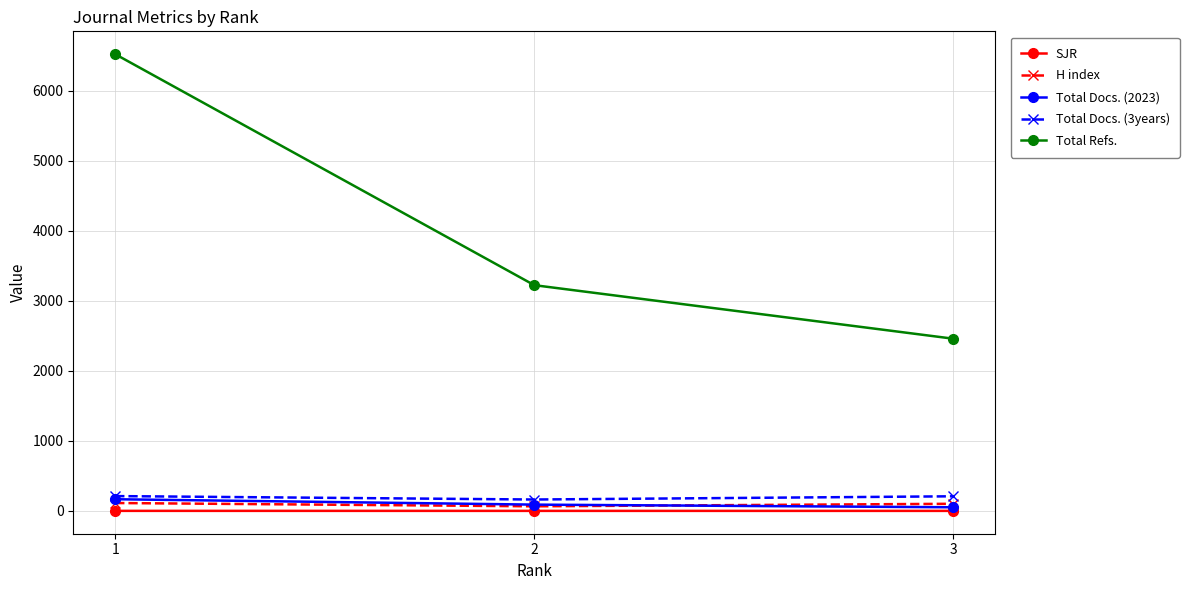

Which series has the largest total across all categories?

Total Refs.